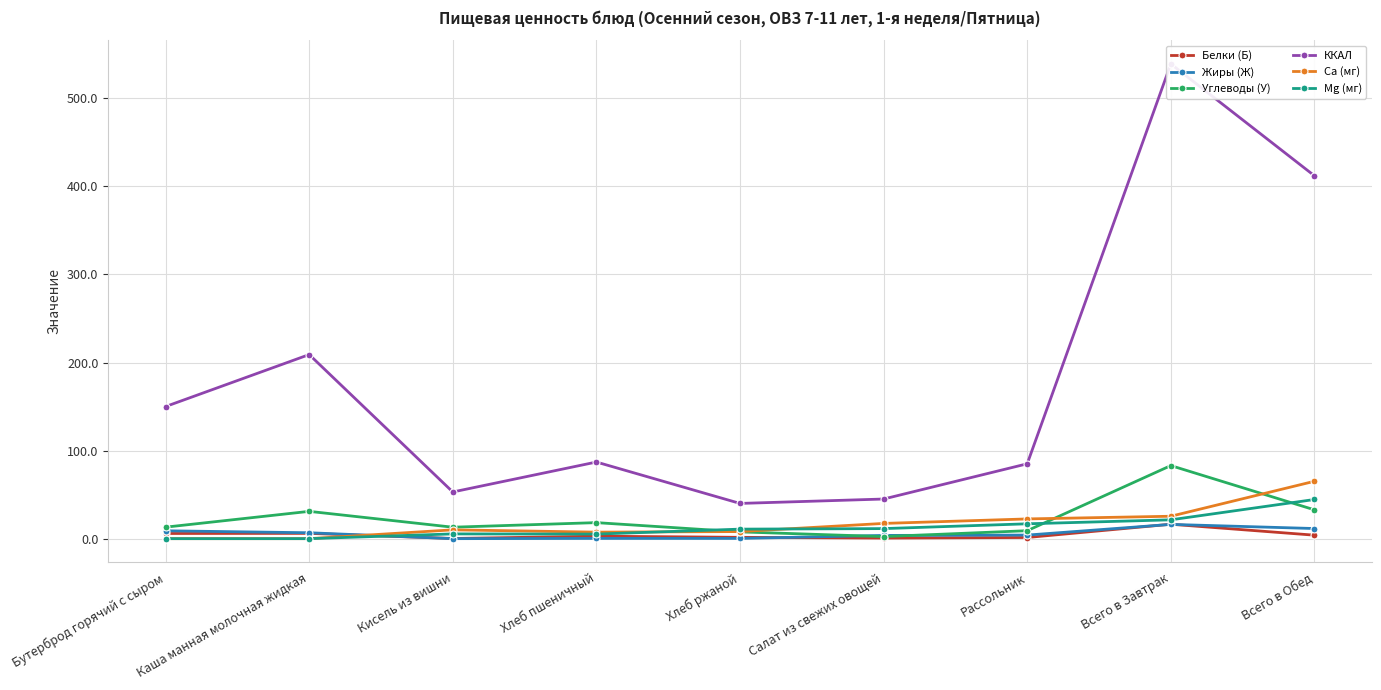

What is the label of the 2nd point from the right?

Всего в Завтрак